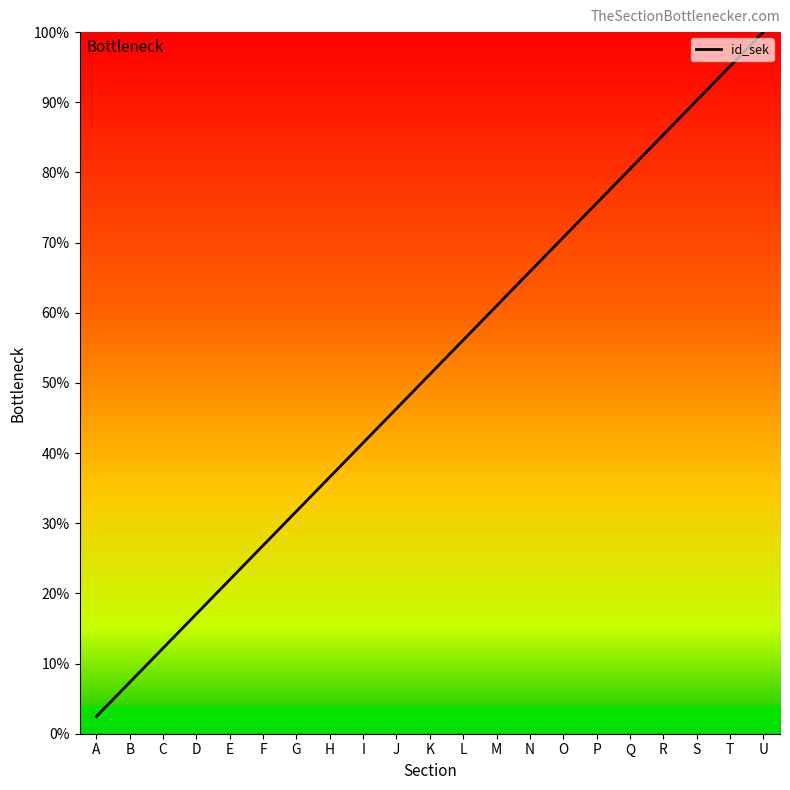

Which label corresponds to the smallest value in the chart?

A